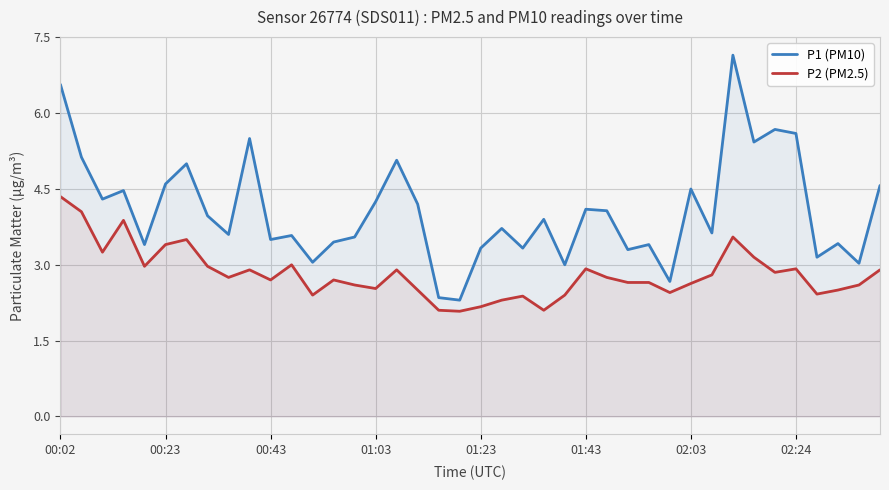

Which series has the largest range (max minus min)?

P1 (PM10)